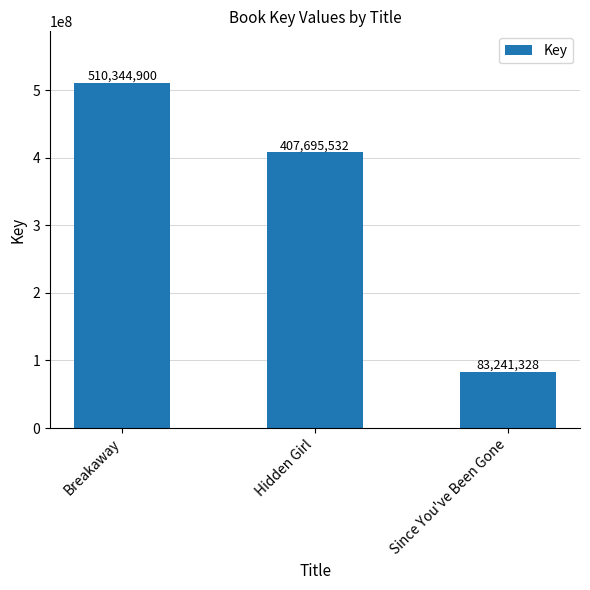

How many values are between 83241328 and 510344900?

3